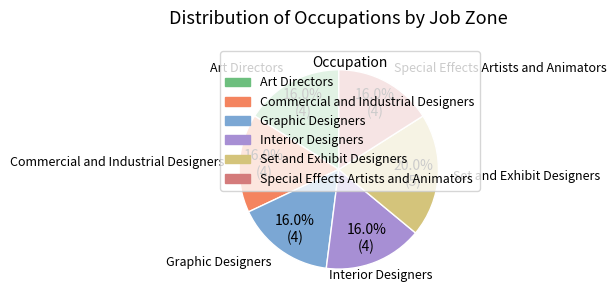

What is the total percentage of Set and Exhibit Designers and Art Directors?

36.0%